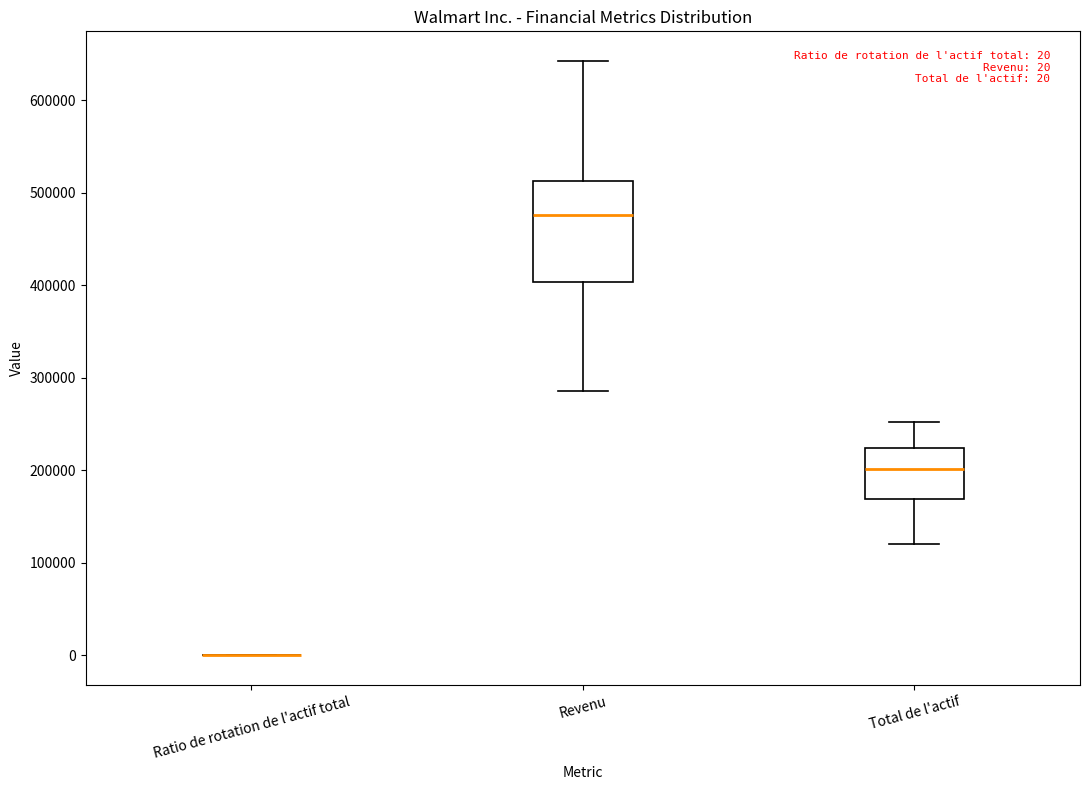

Comparing the boxes themselves (not the whiskers), which one is the tallest?

Revenu